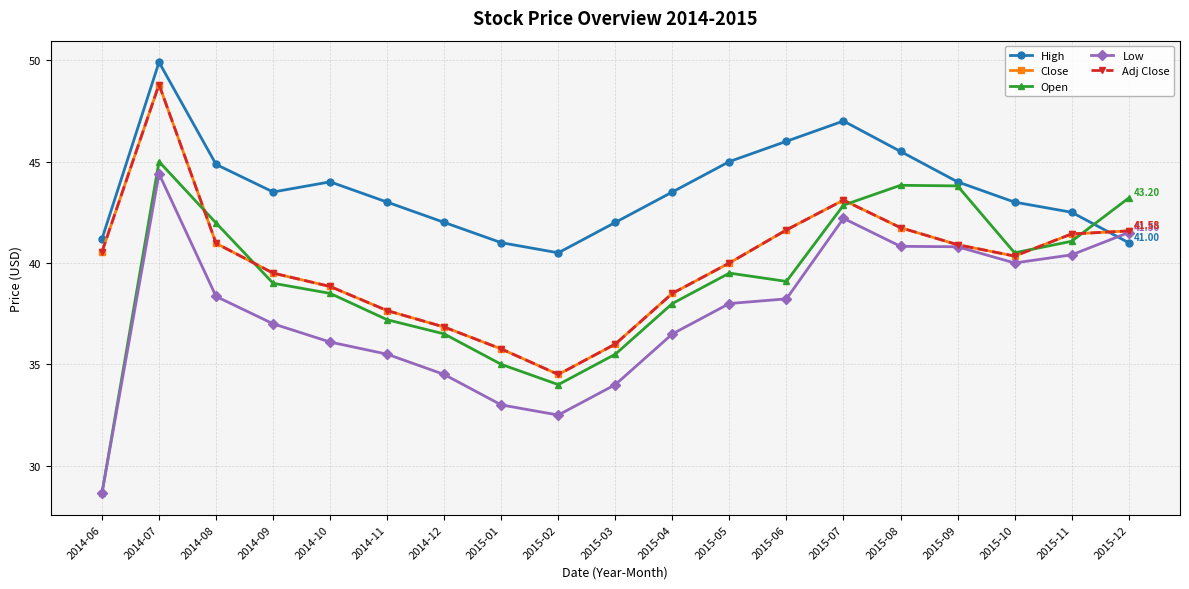

How many series are shown in this chart?

5